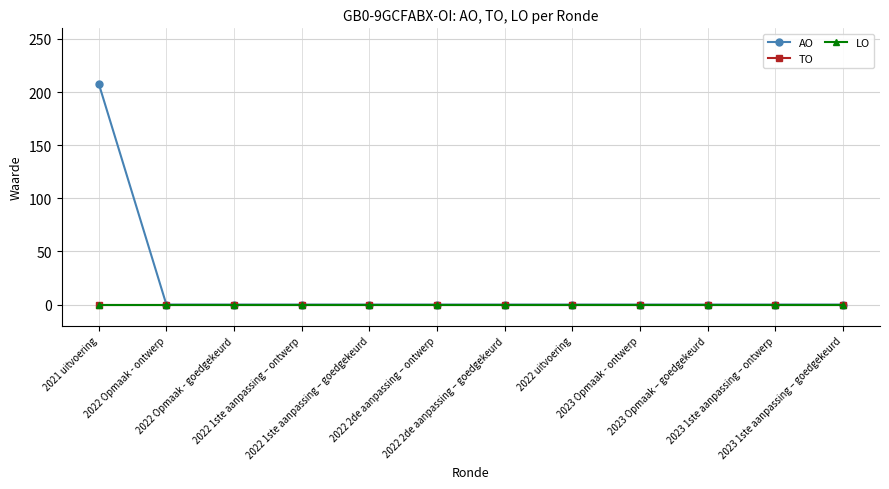

At how many categories does at least one series exceed 61?

1